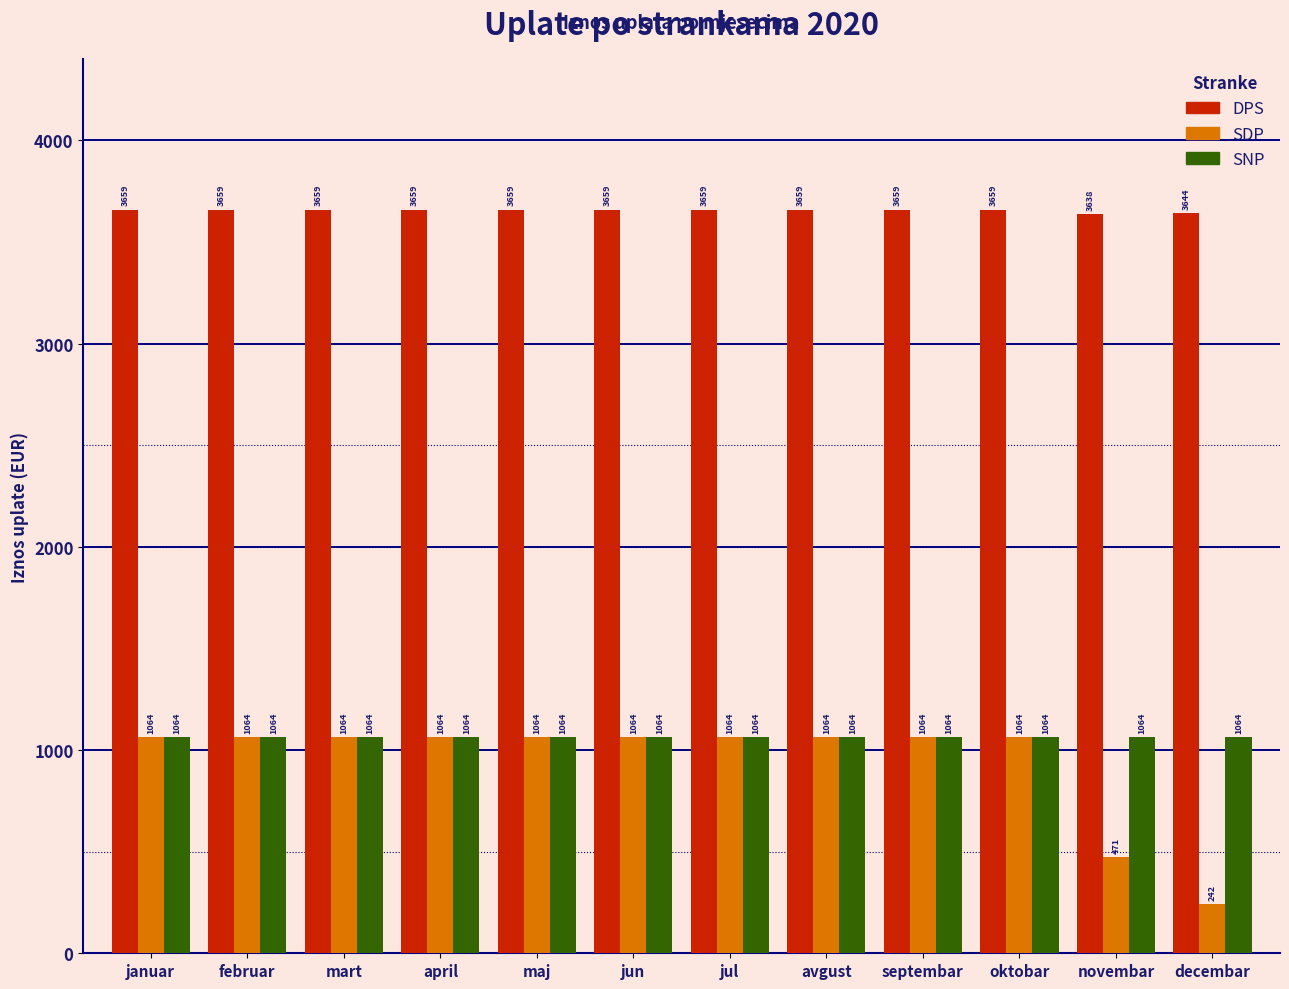

Which series has the largest total across all categories?

DPS